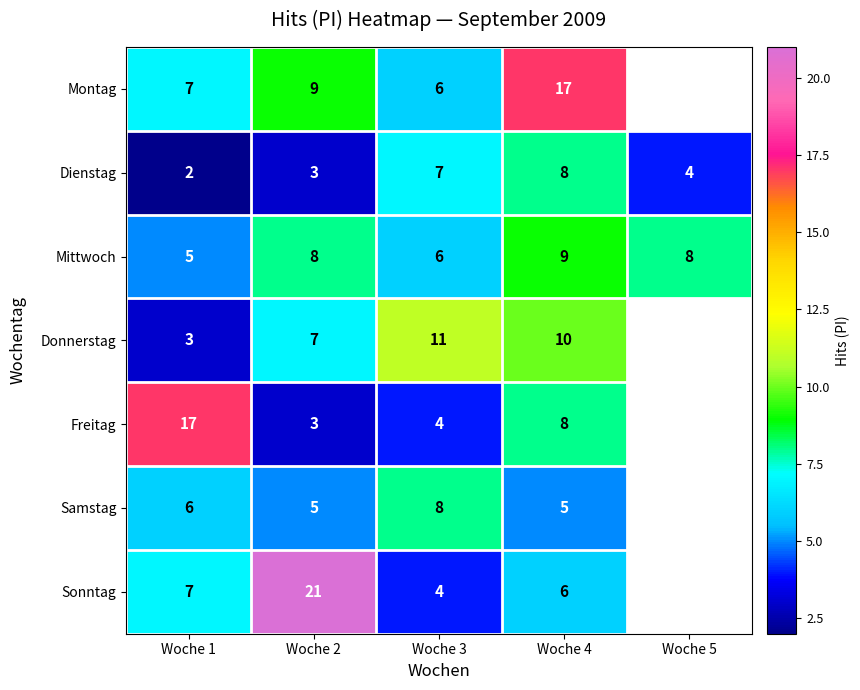

How many values in the Mittwoch series are below 8?

2